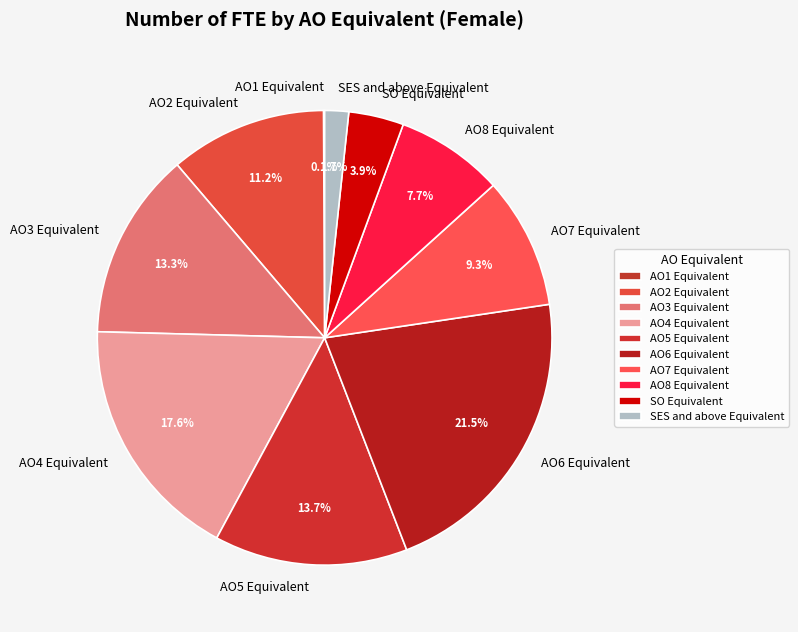

Do AO8 Equivalent and AO4 Equivalent together represent more than half of the pie?

No